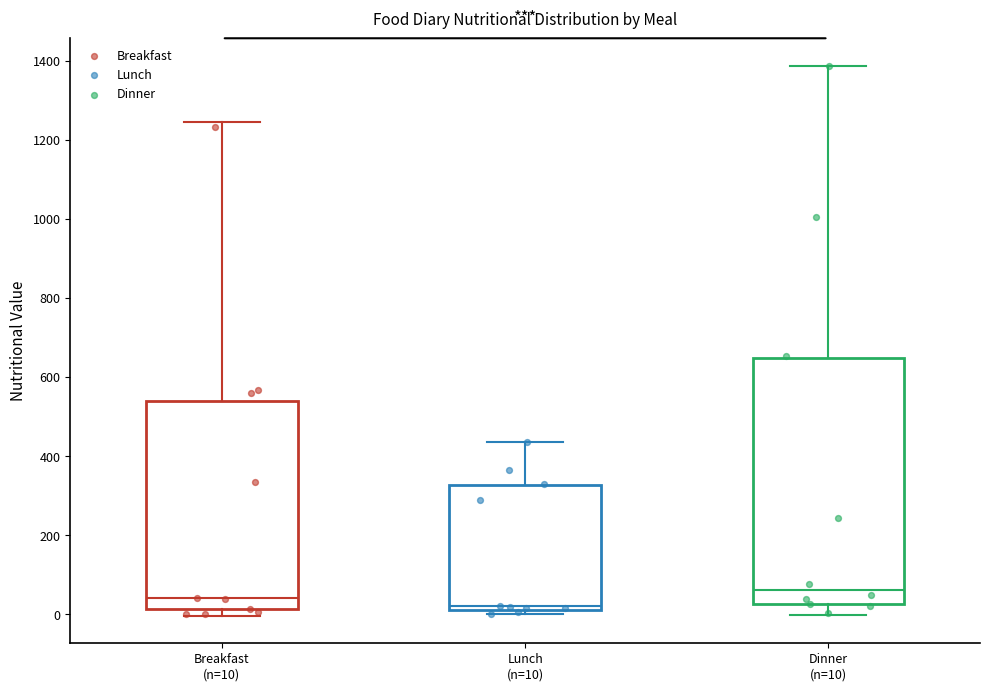

Where is the upper edge of the box for Breakfast (n=10) on the y-axis? The values are not printed on the chart, so give them approximately, as read against the axis.

540